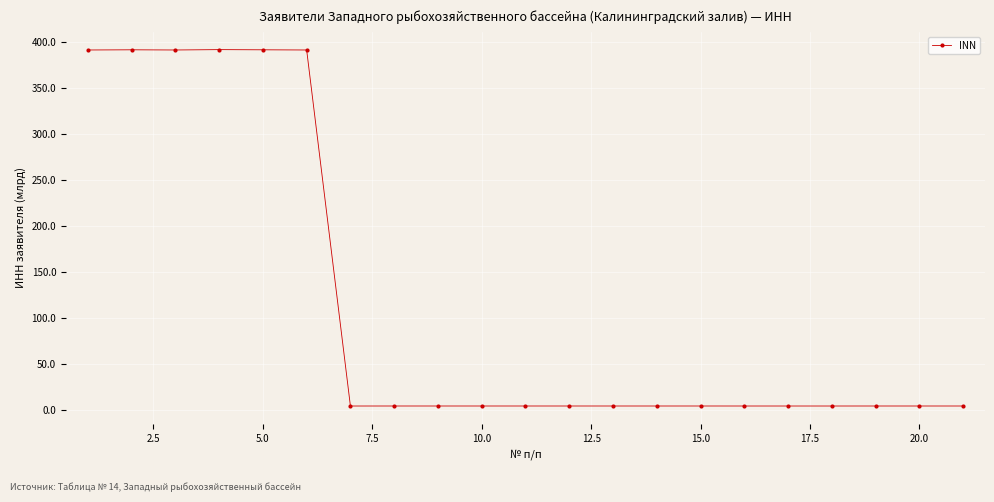

True or false: there are more than 1 points higher than both neighbors.

True